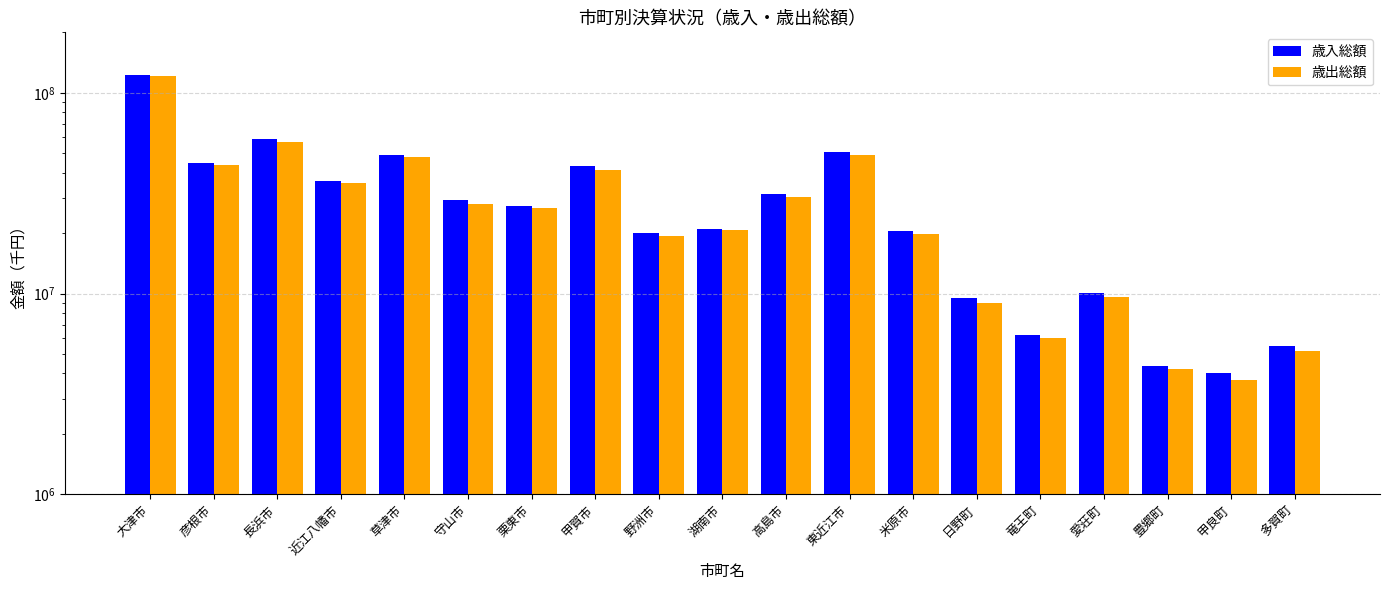

Is it true that 歳入総額 equals 9482004 at 日野町?

True